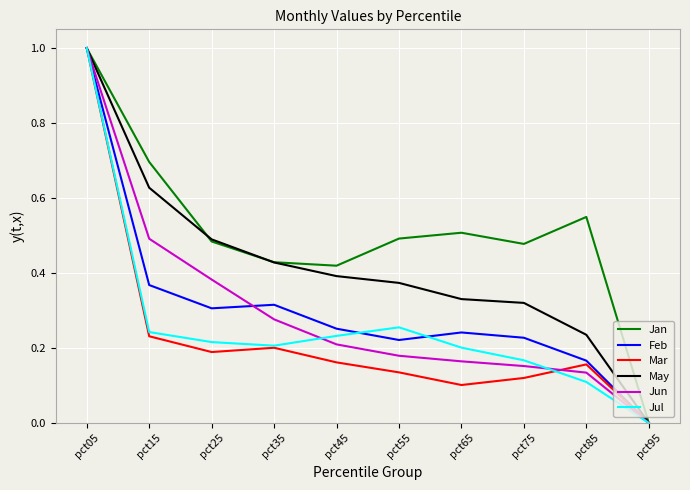

Which category has the lowest value across all series?

pct95